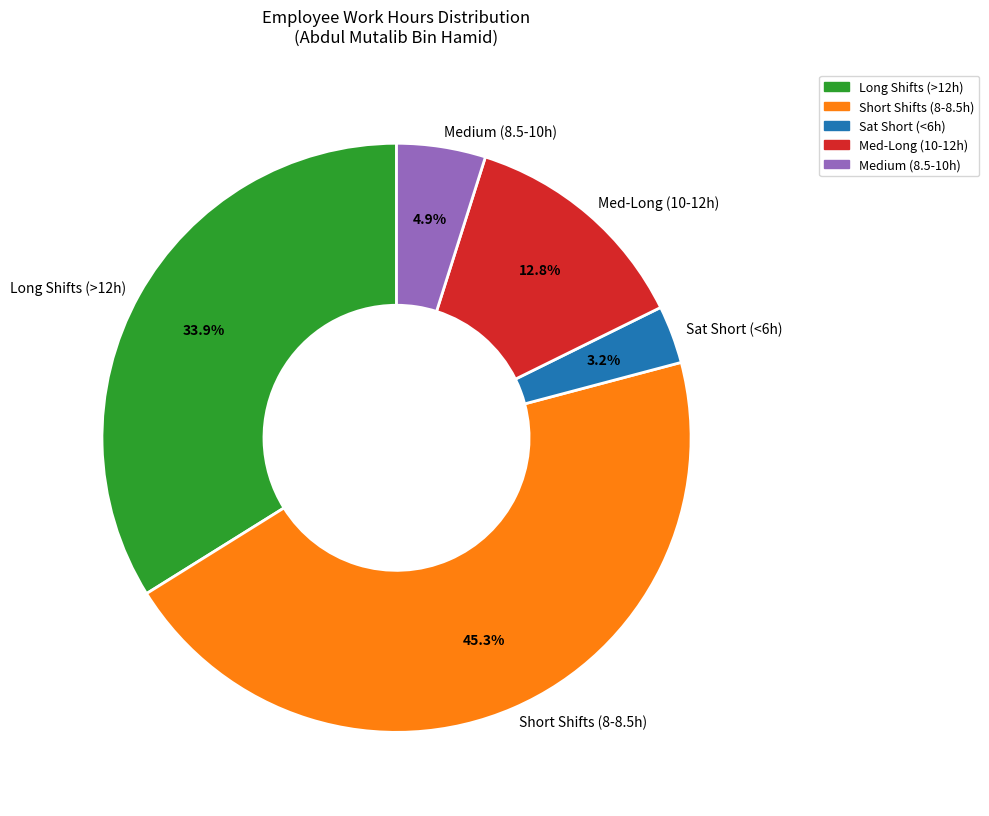

What is the total percentage of Sat Short (<6h) and Medium (8.5-10h)?

8.1%